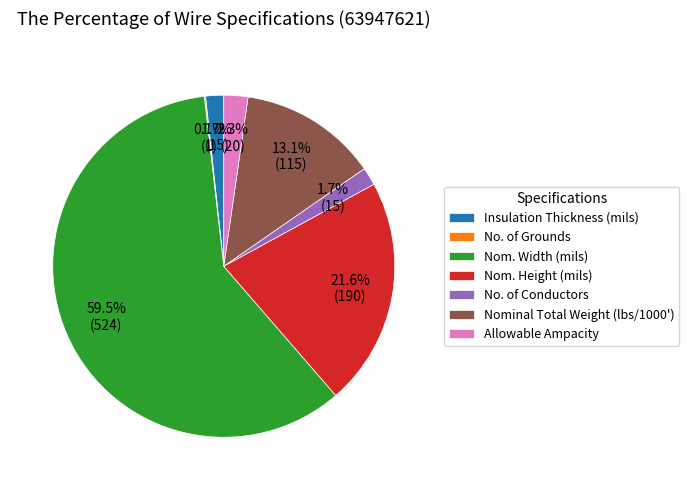

To the nearest percent, what is the average slice percentage?

14%